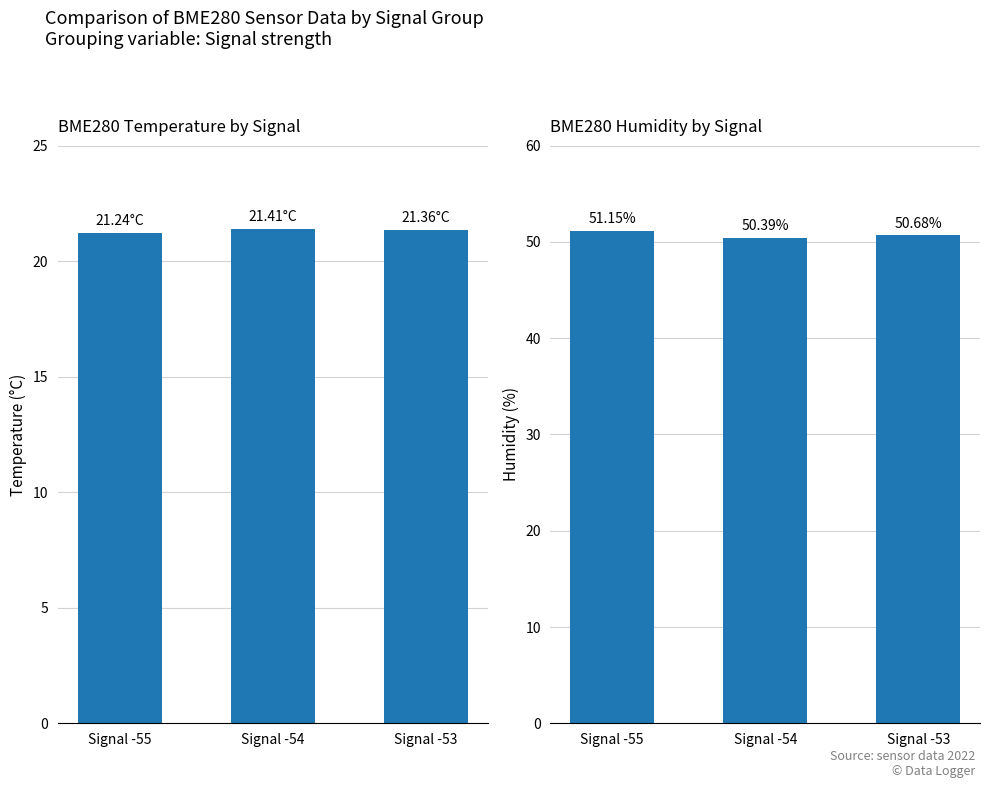

How many data points does each series have?

3